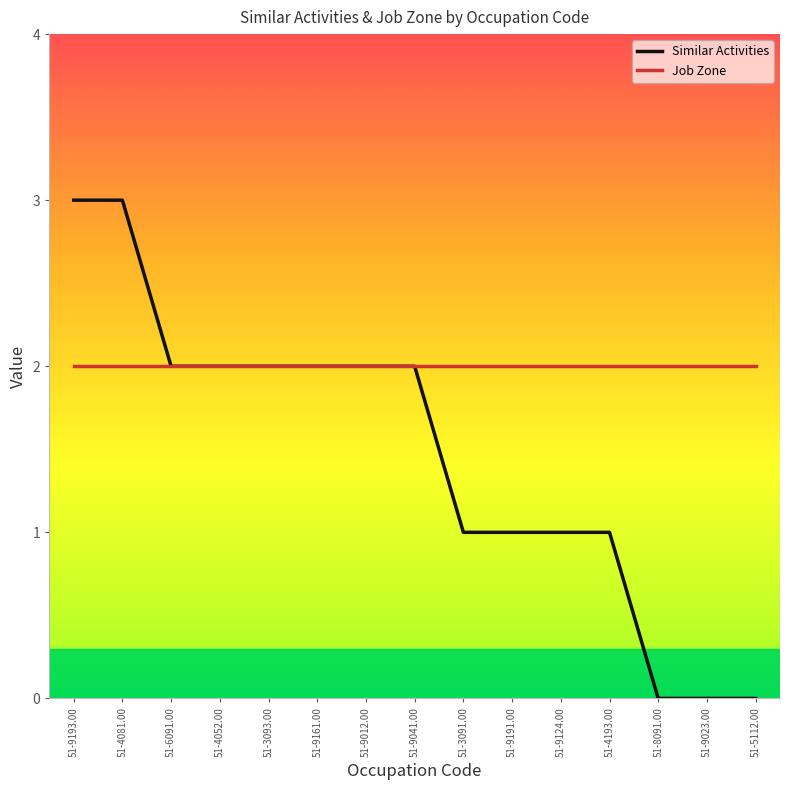

Which series has the largest total across all categories?

Job Zone